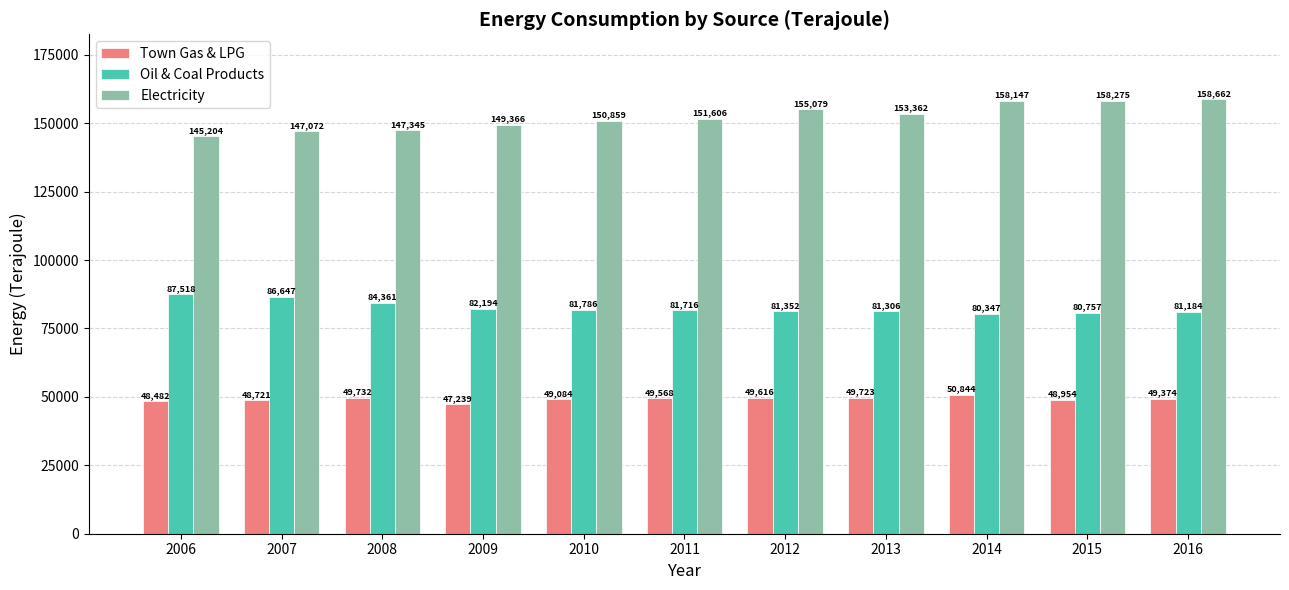

Is it true that Town Gas & LPG equals 72844 at 2007?

False